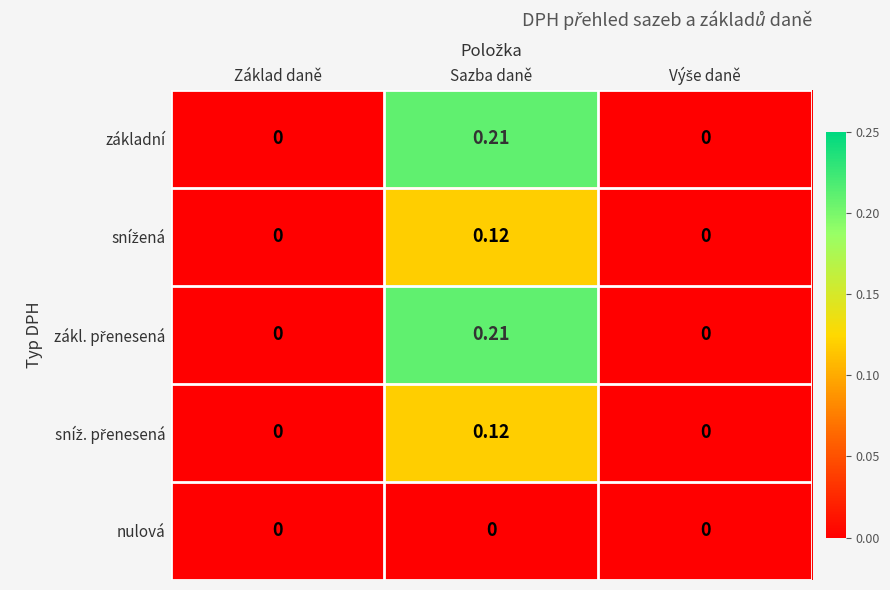

Which label corresponds to the largest value in the chart?

Sazba daně